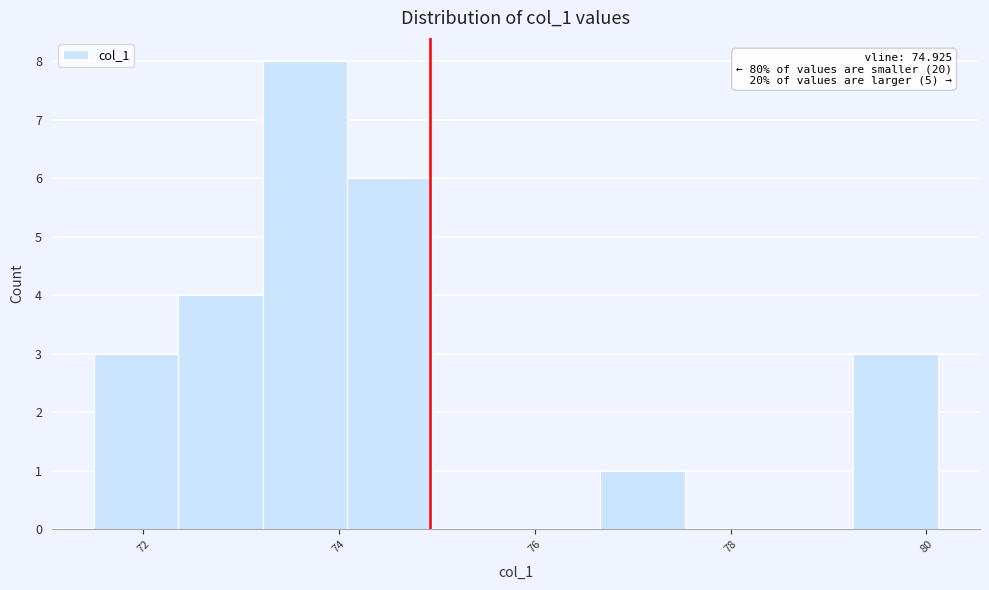

Which range on the x-axis has the tallest bar?

73.2 to 74.0